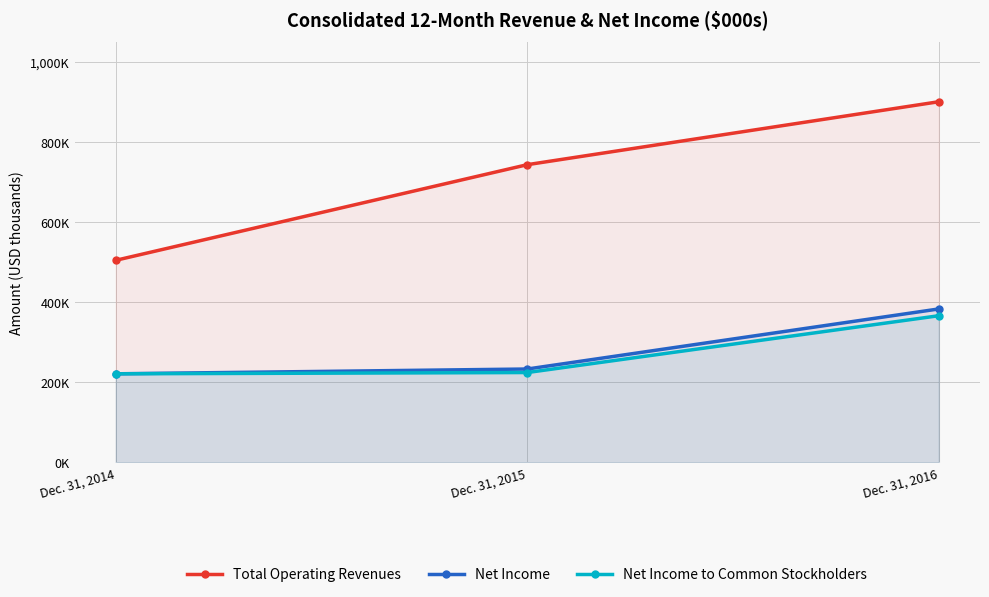

Is it true that Total Operating Revenues equals 900827 at Dec. 31, 2016?

True